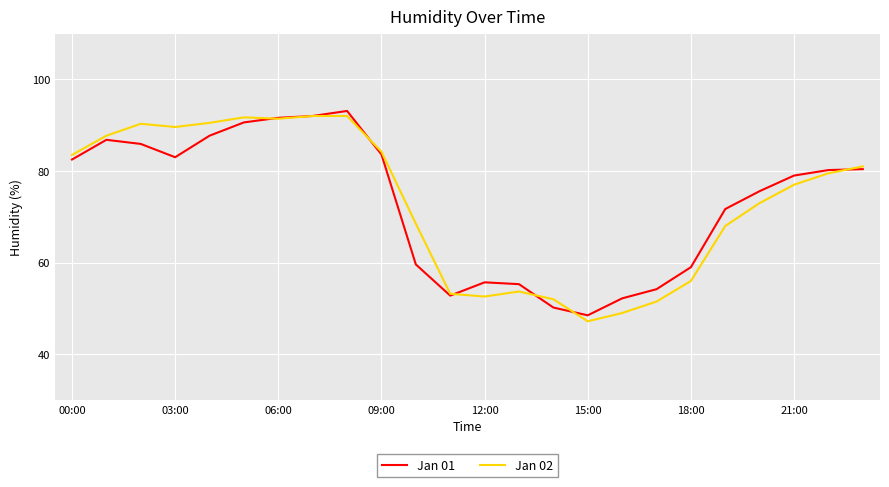

What is the maximum value shown in the chart?

93.1